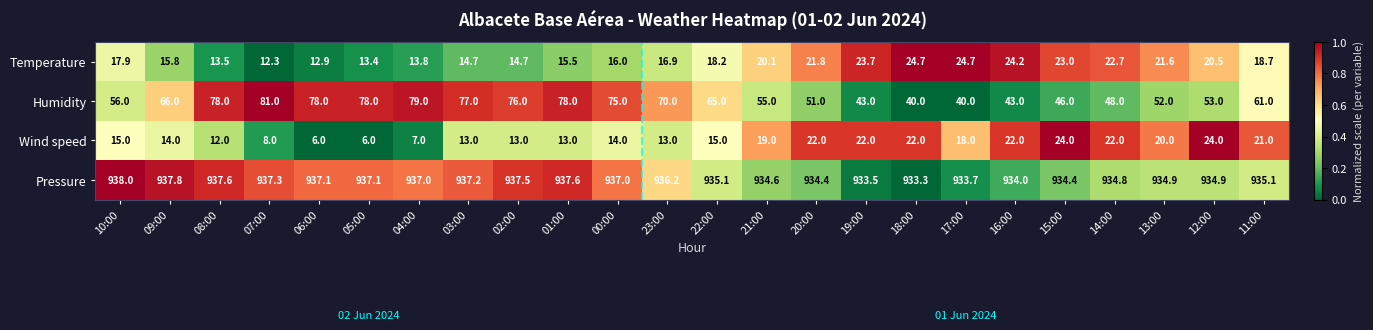

What is the total value across all series at 00:00?

1042.0